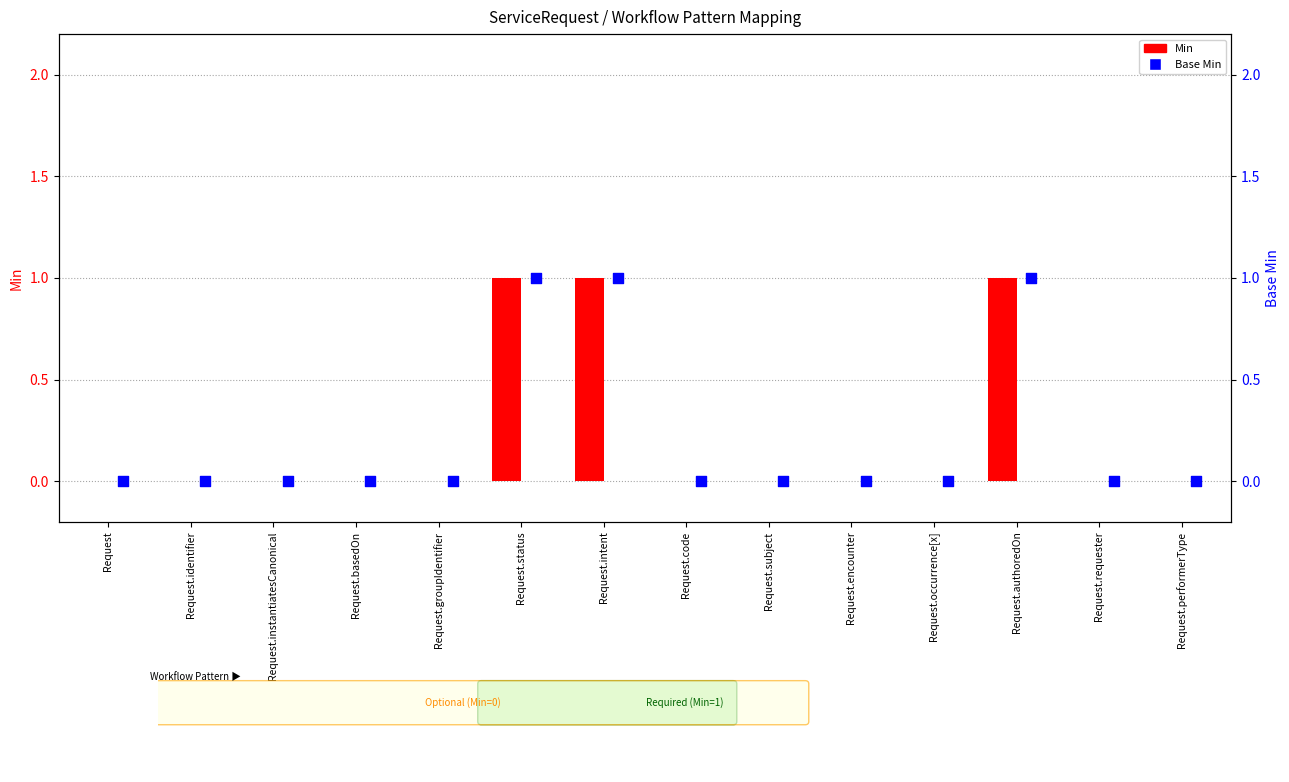

What is the total value across all series at Request.status?

2